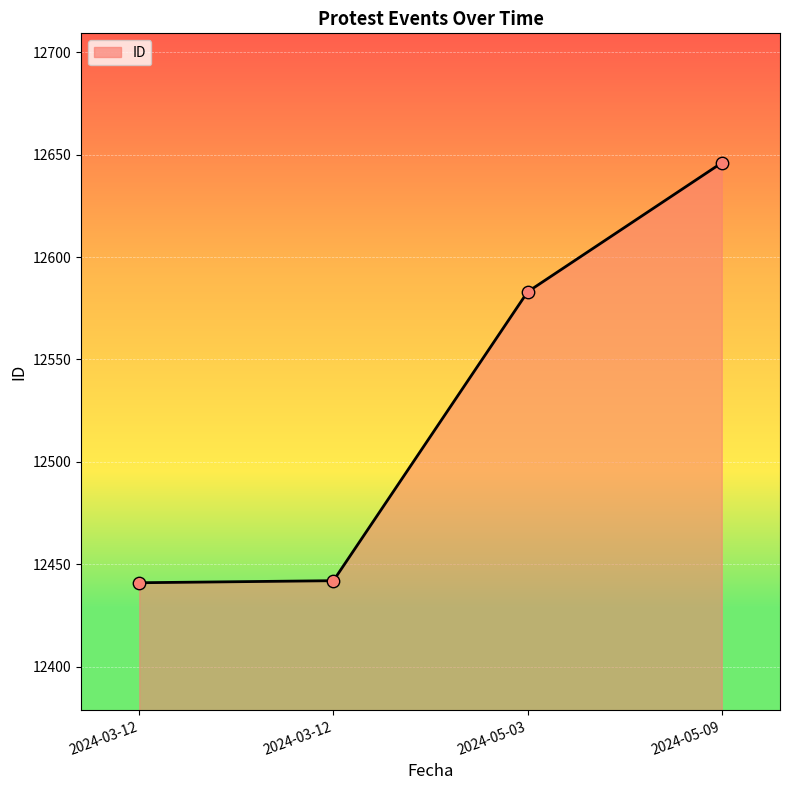

Approximately how many times larger is the value at 2024-05-09 compared to 2024-03-12?

1.0